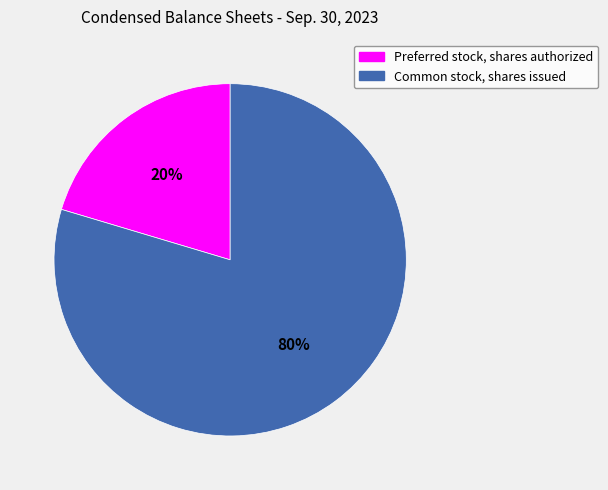

Which has a higher value, Common stock, shares issued or Preferred stock, shares authorized?

Common stock, shares issued